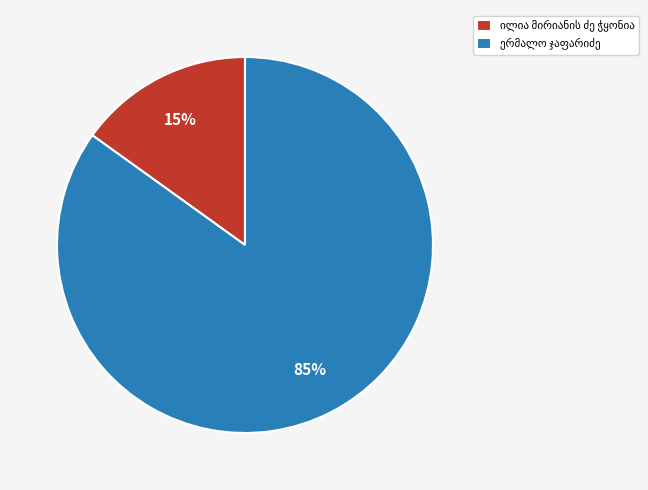

Is there any slice that represents more than half of the pie?

Yes